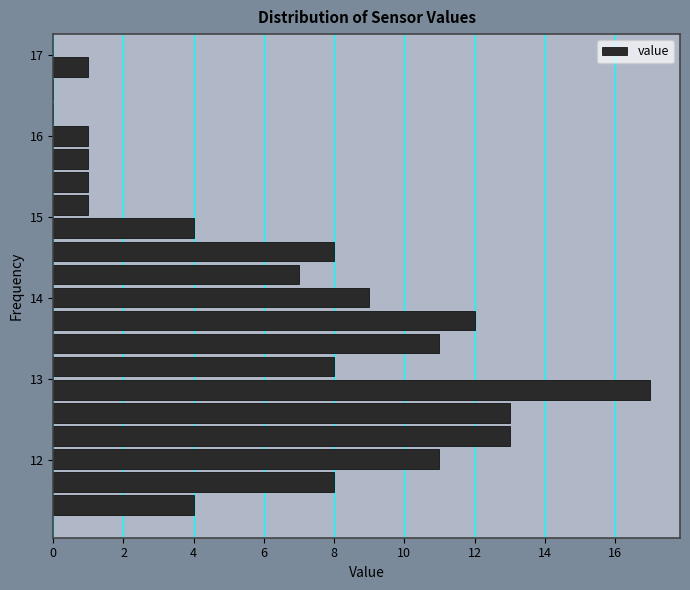

Read against the y-axis, roughly where is the centre of the longest bar?

12.9